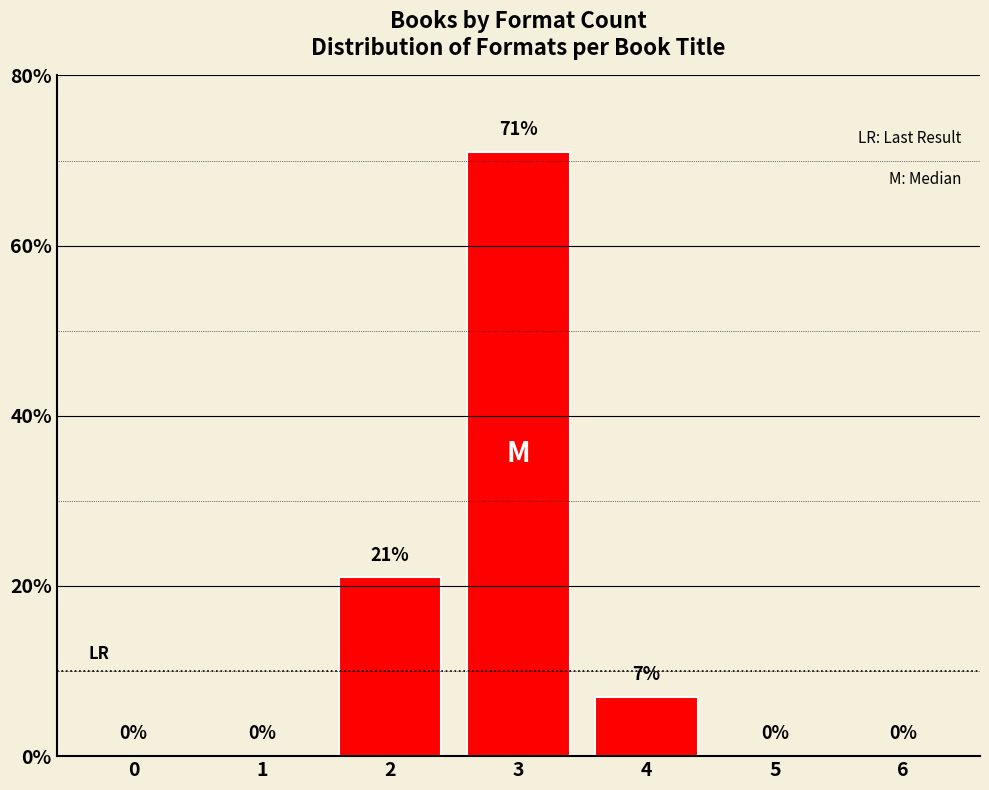

Reading right to left, list all the values displayed in this chart.

6=0	5=0	4=7	3=71	2=21	1=0	0=0